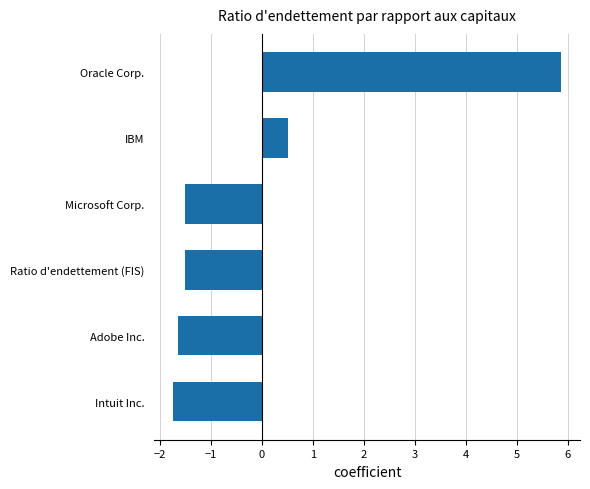

Are the bars grouped side by side (vs. stacked)?

No